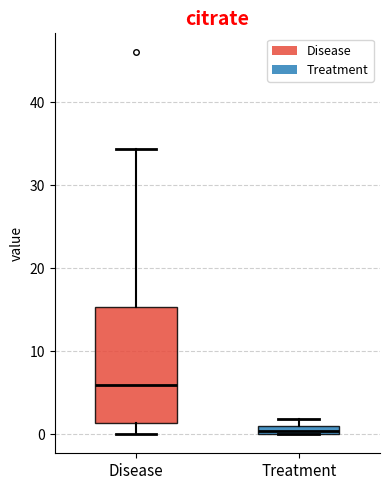

Which box is the tallest, from its lower edge to its upper edge?

Disease